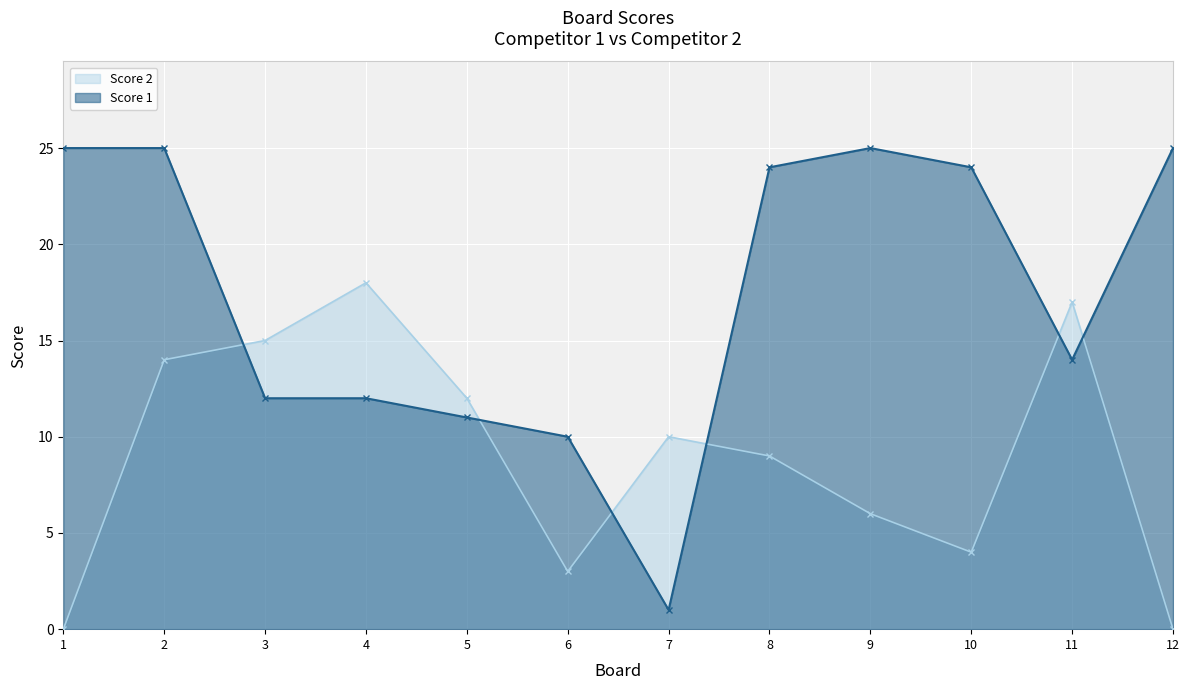

How many values in the Score 1 series are below 24?

6